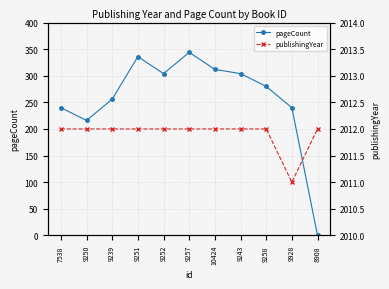

At which label is publishingYear closest to 2011?

9928